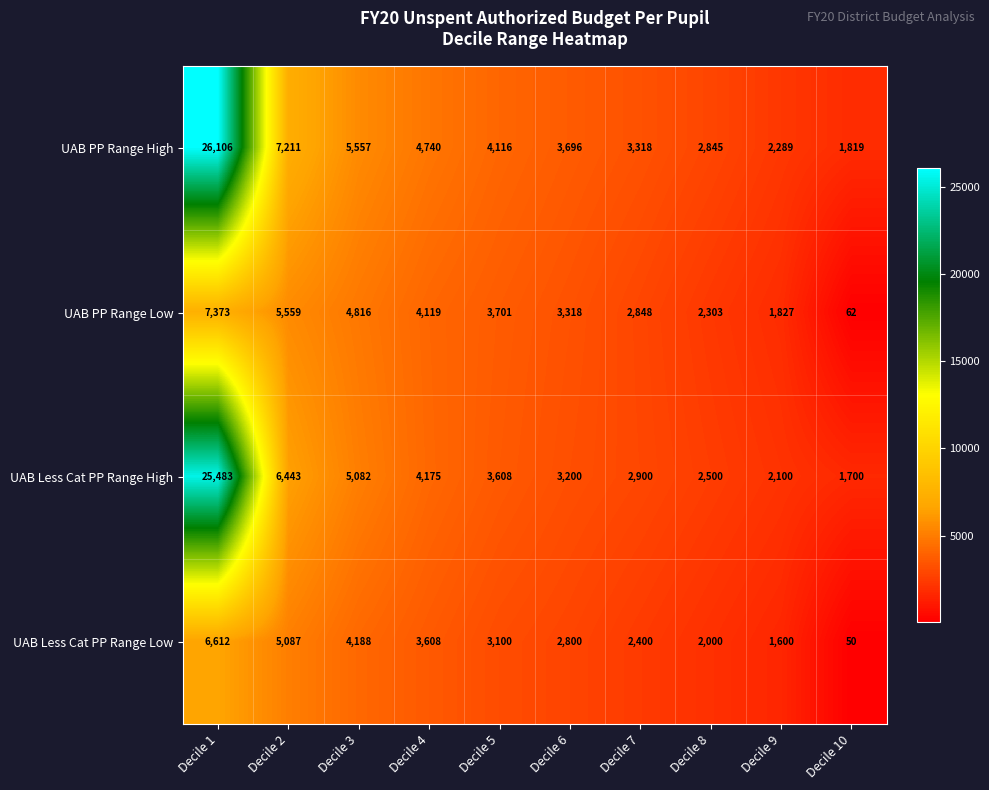

The value of UAB PP Range Low at Decile 6 is 3318. True or false?

True